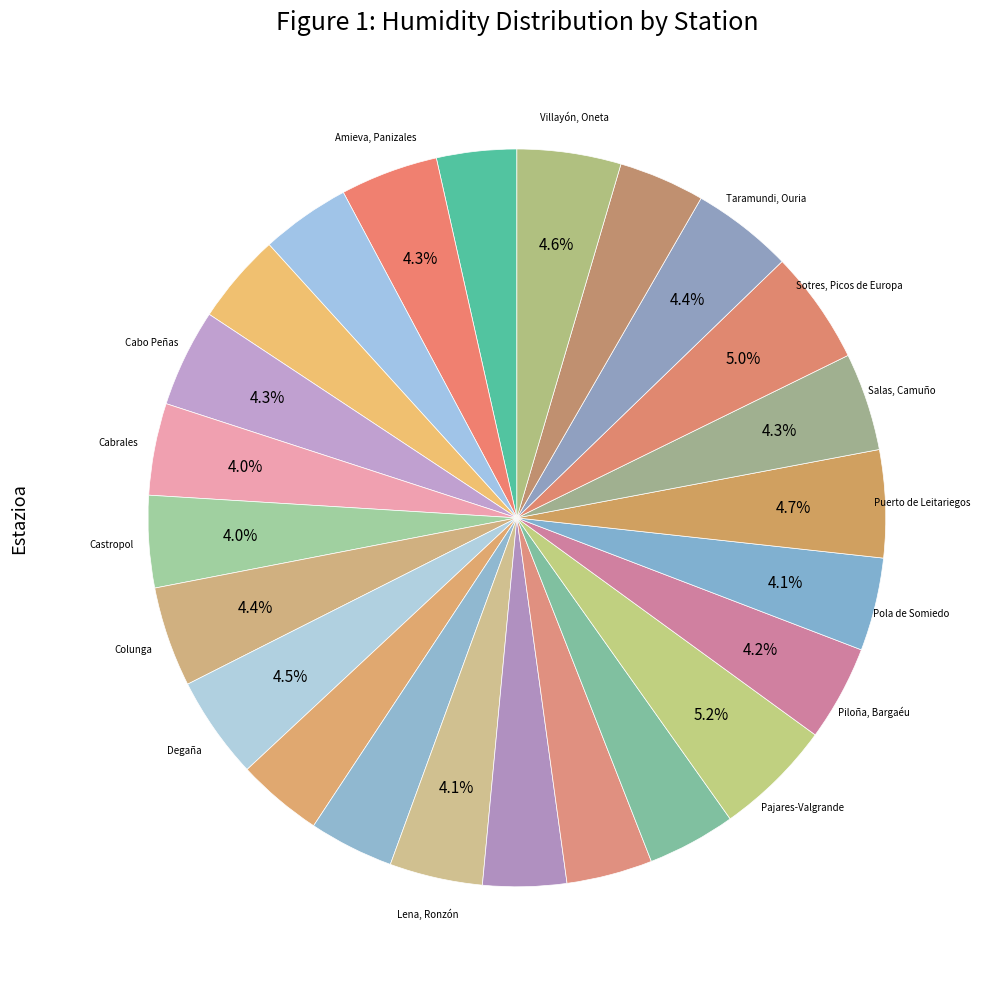

Count the number of slices in the pie.

24